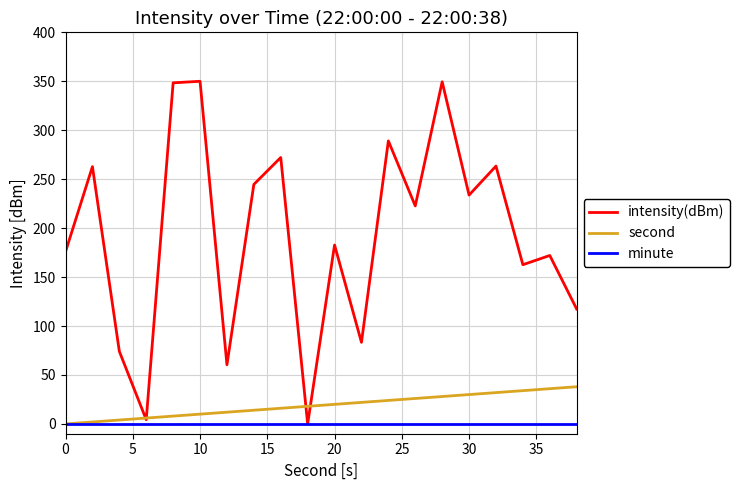

What is the highest value of the second series?

38.0